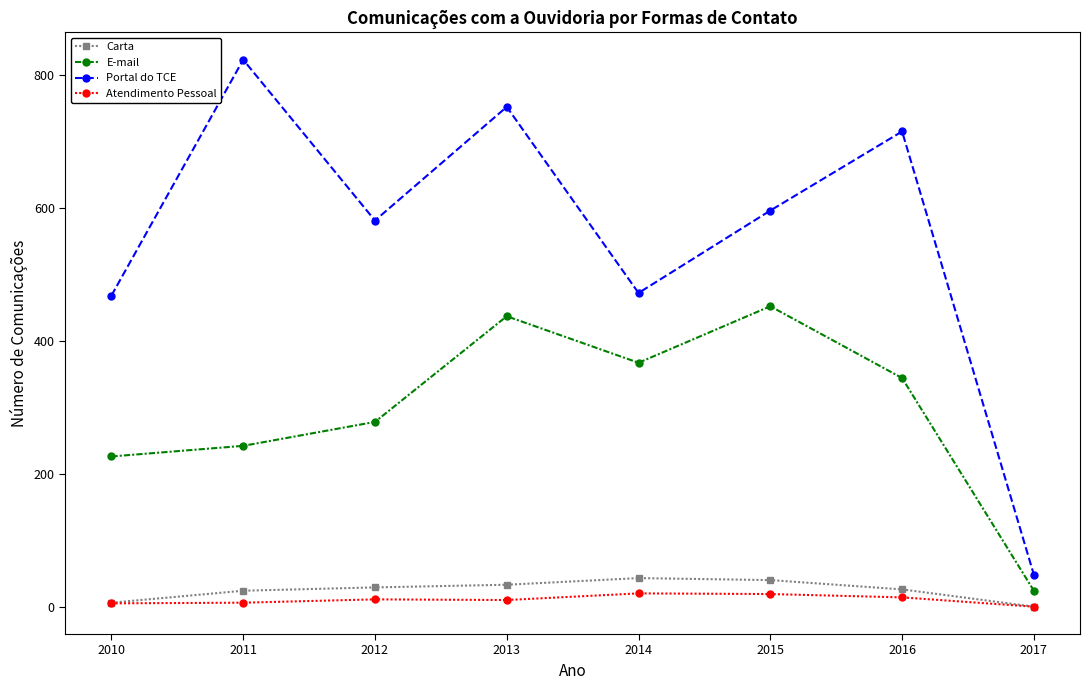

Which series has the widest spread of values?

Portal do TCE